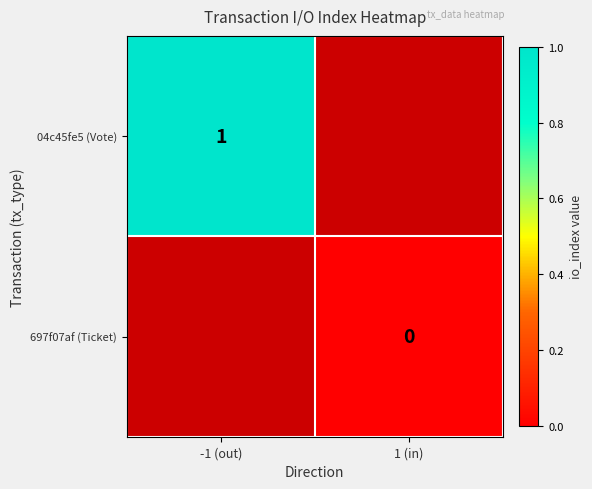

Is it true that 04c45fe5 (Vote) equals 1 at -1 (out)?

True